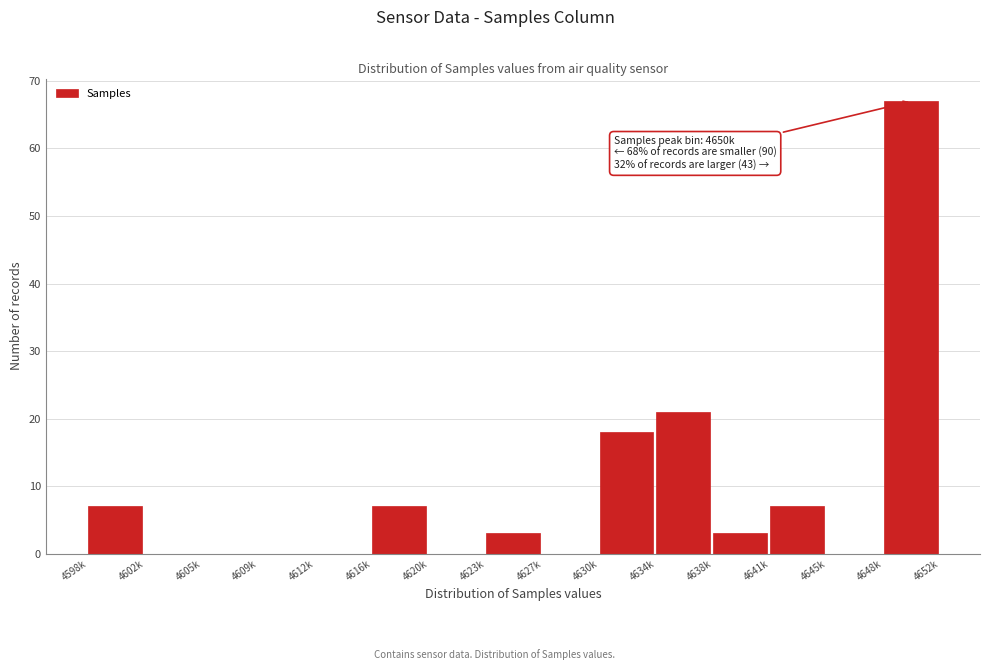

Reading left to right, extract all data points from this chart.

4598k=7	4602k=0	4605k=0	4609k=0	4612k=0	4616k=7	4620k=0	4623k=3	4627k=0	4630k=18	4634k=21	4638k=3	4641k=7	4645k=0	4648k=67